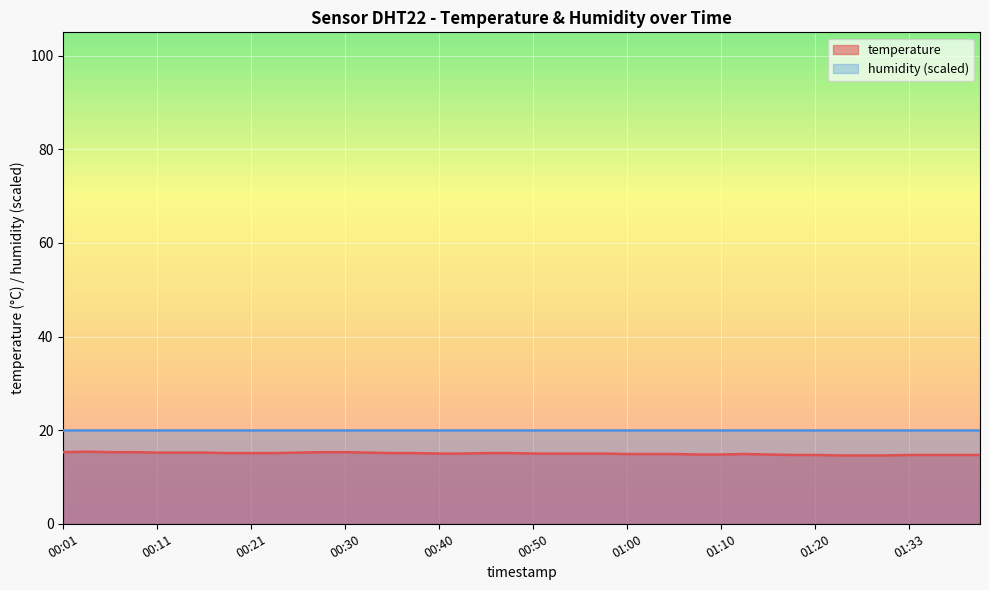

True or false: the data shows 15.0 at 00:40.

True